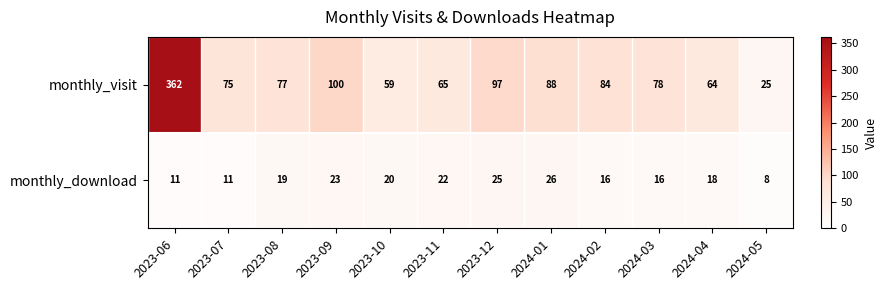

What is the sum of the monthly_visit values at 2023-07 and 2024-03?

153